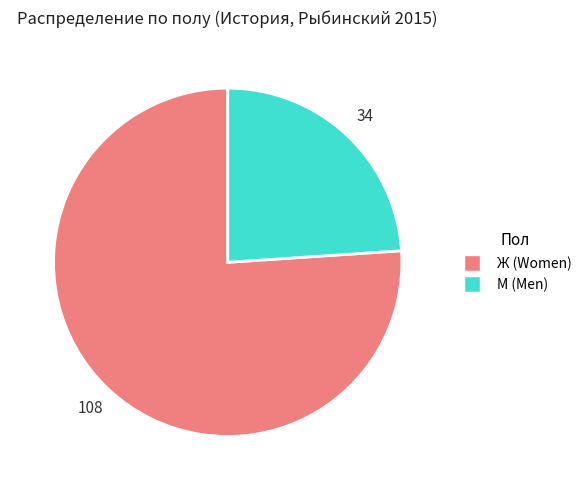

Rank the categories by value from lowest to highest.

М, Ж